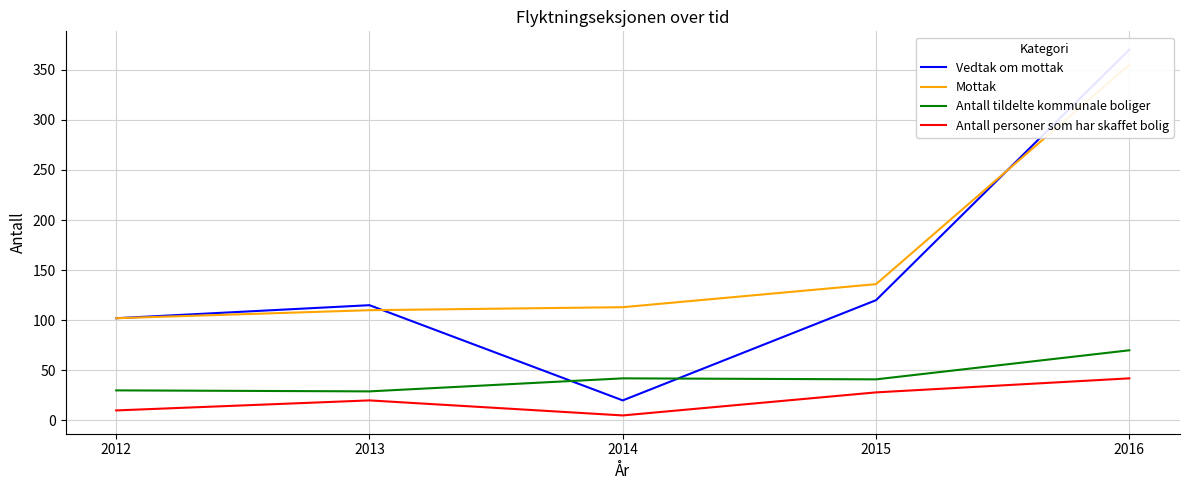

Reading left to right, what are all the values shown in this chart?

Vedtak om mottak: 2012=102	2013=115	2014=20	2015=120	2016=370
Mottak: 2012=102	2013=110	2014=113	2015=136	2016=355
Antall tildelte kommunale boliger: 2012=30	2013=29	2014=42	2015=41	2016=70
Antall personer som har skaffet bolig: 2012=10	2013=20	2014=5	2015=28	2016=42